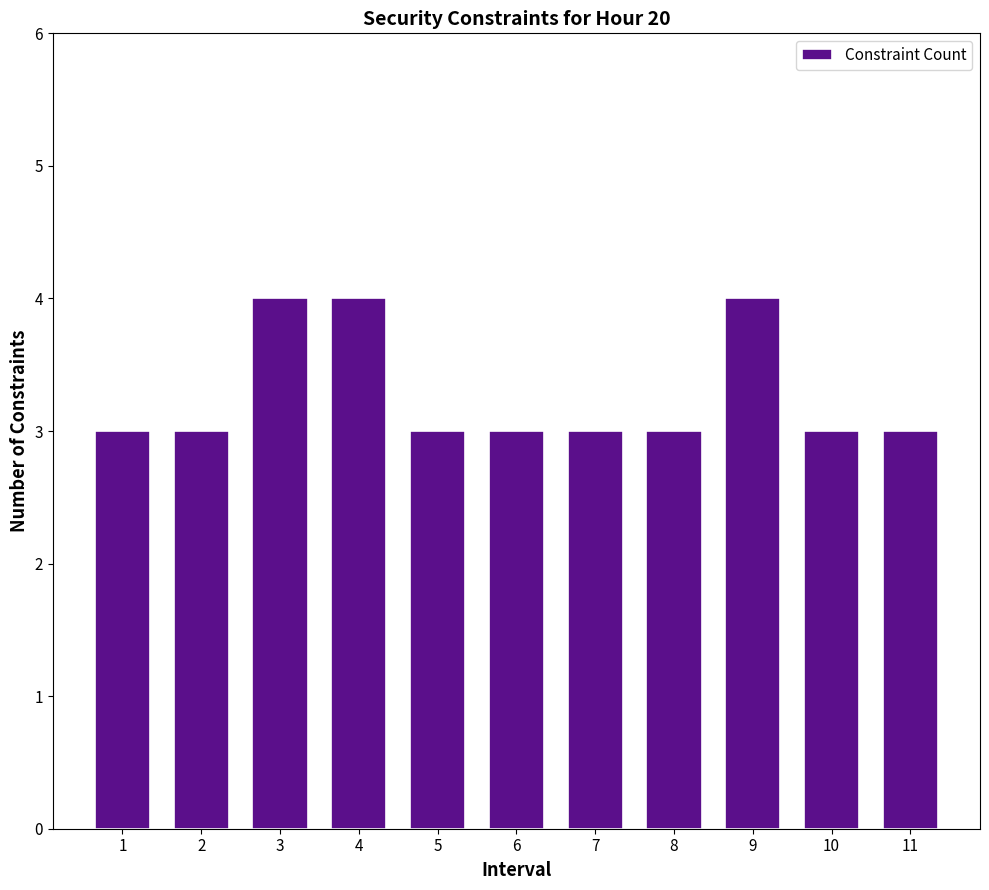

What is the minimum value shown in the chart?

3